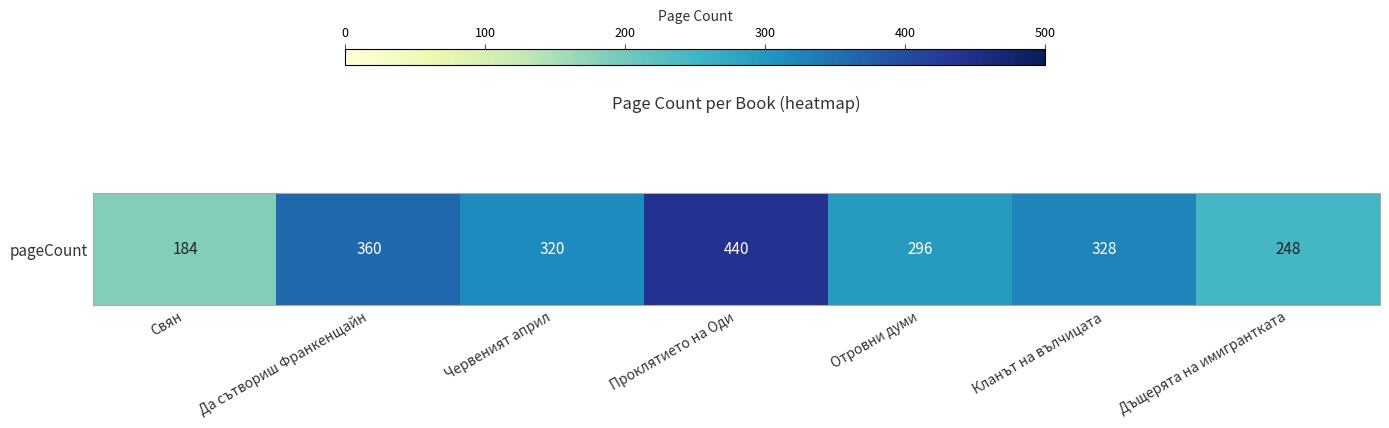

What is the smallest value displayed?

184